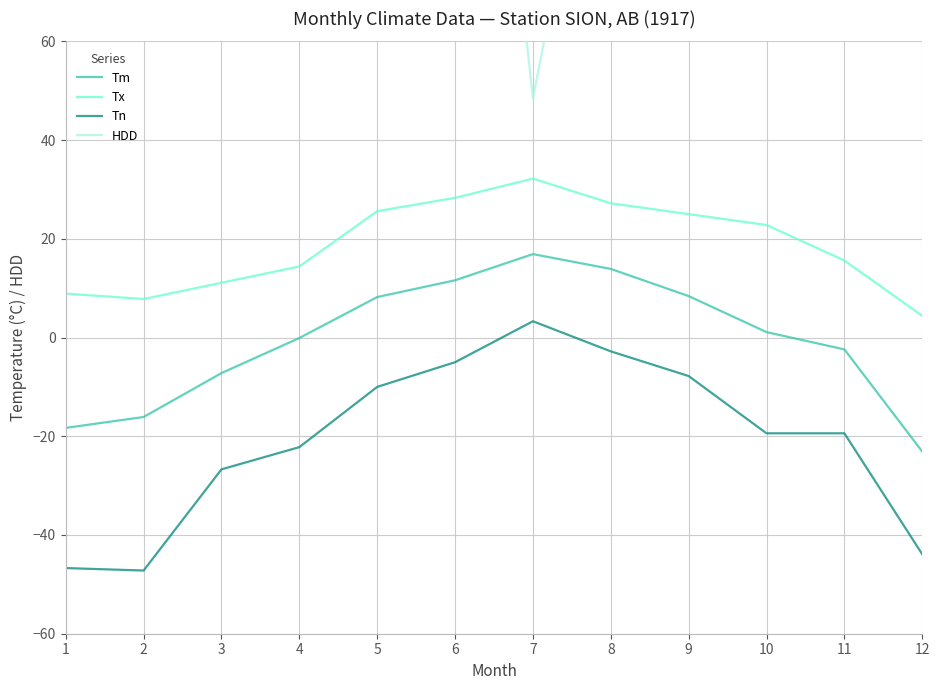

What is the total value across all series at 9?

312.7